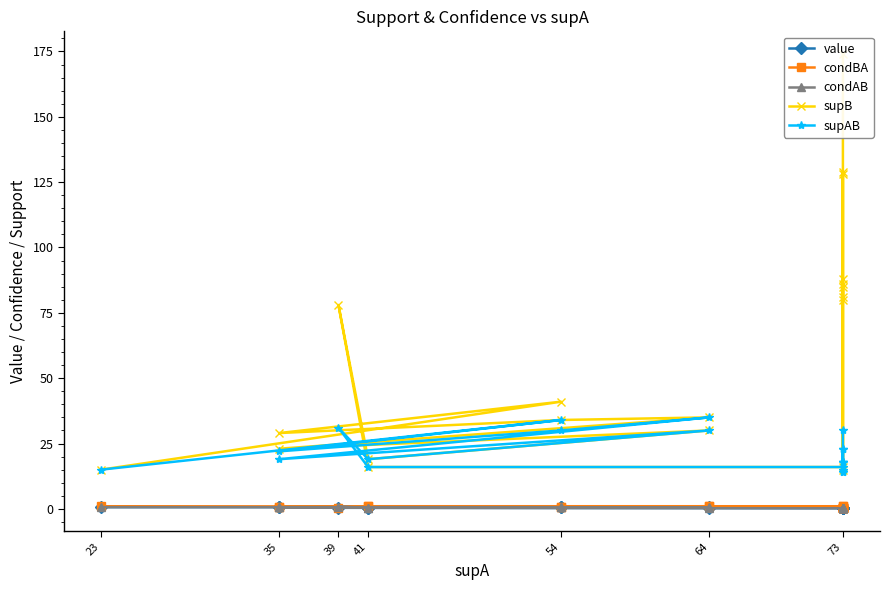

In supAB, how many points are higher than both neighbors (excluding endpoints)?

4